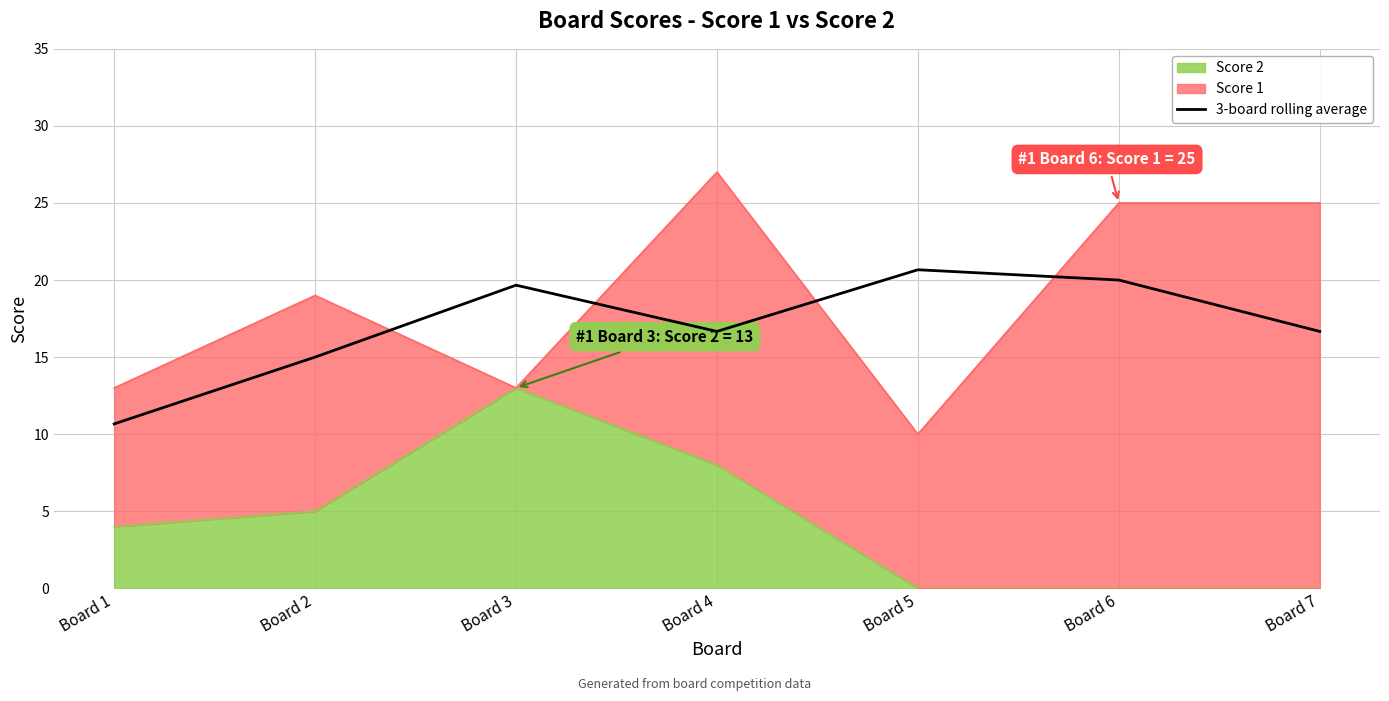

What is the value of the 5th point from the left?

20.7